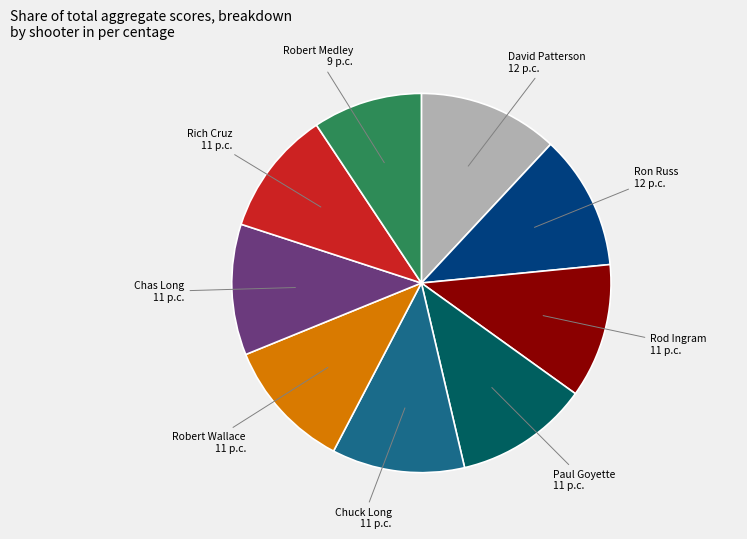

Is there a majority slice in this chart?

No